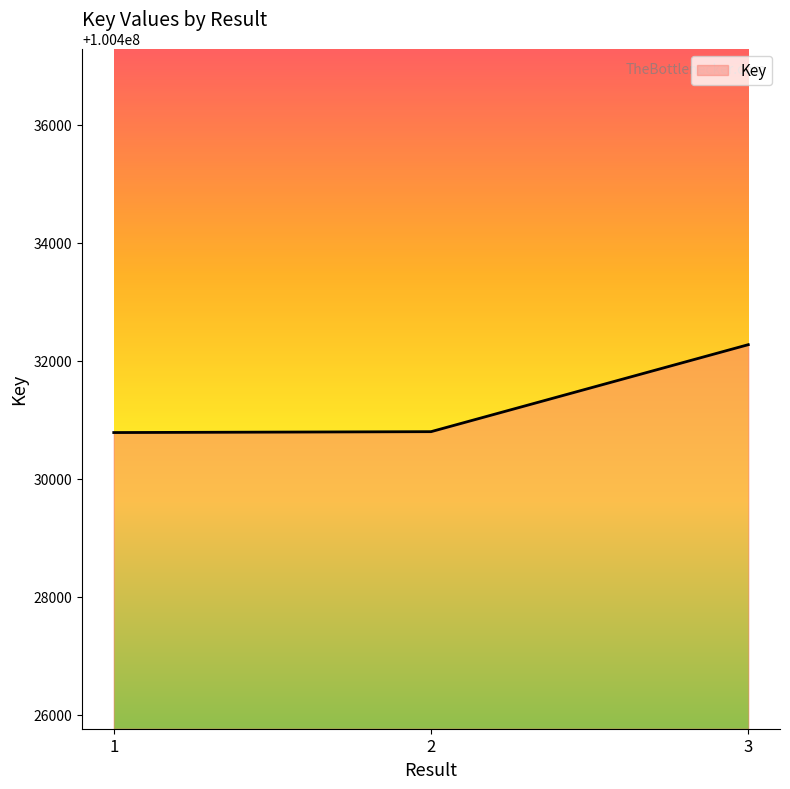

What is the sum of all values?

301293860